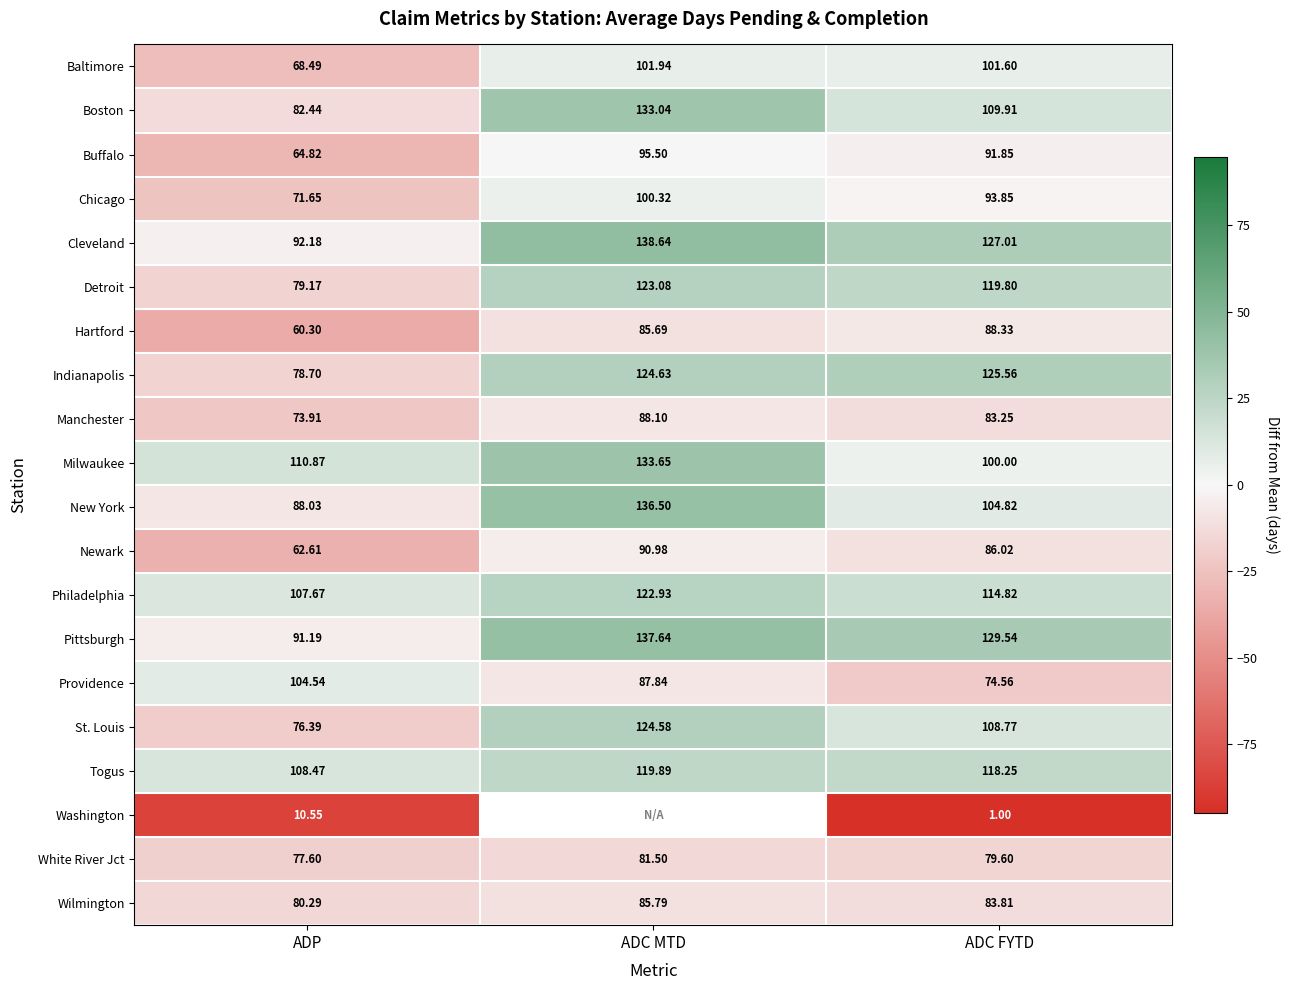

Is the value of Manchester at ADP greater than the value of Buffalo at ADC FYTD?

No